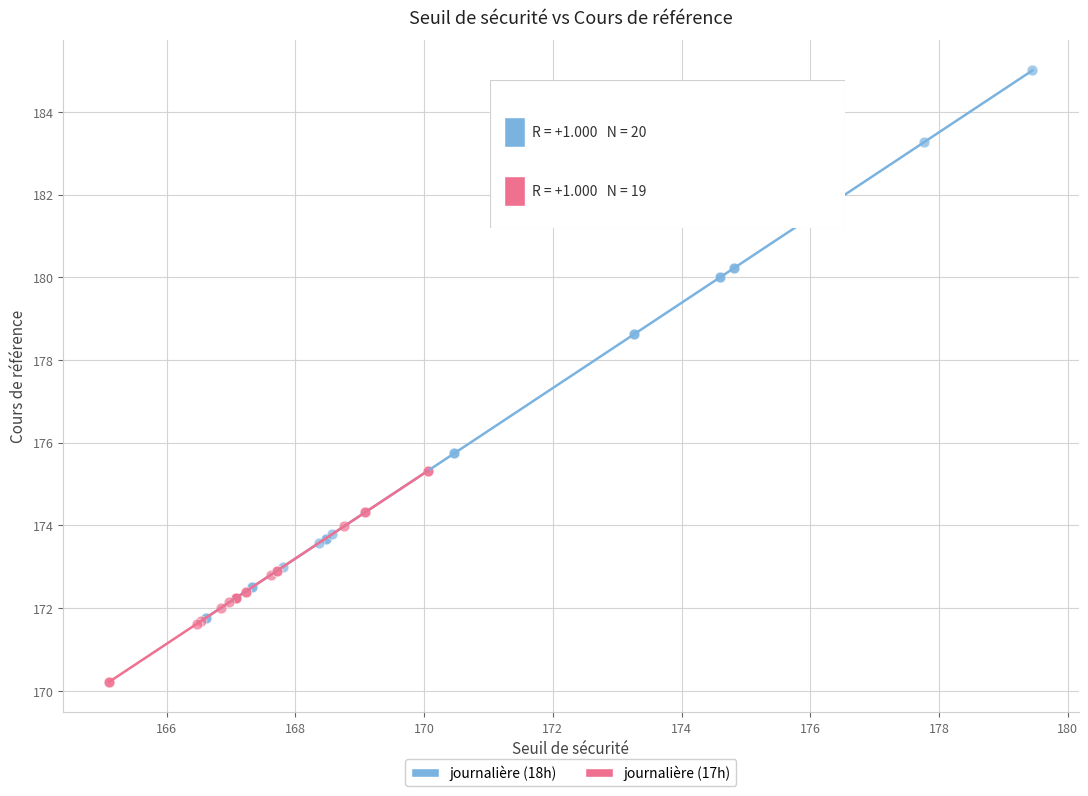

Which series reaches the minimum Y coordinate?

journalière (17h)